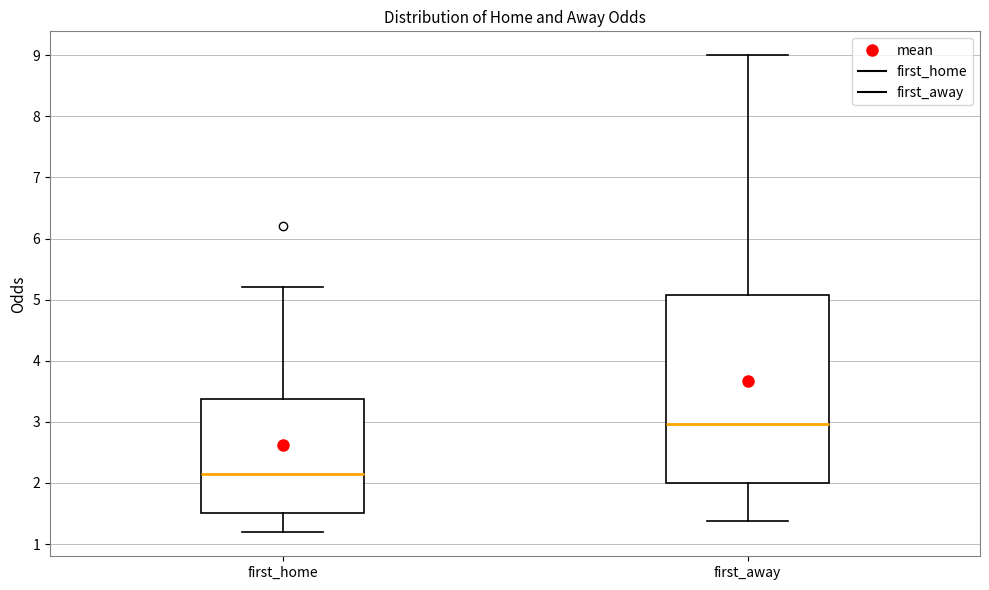

Reading left to right, transcribe this box plot: for each box, give where its median line is, the range the box spans, and where its two whiskers end, as read against the y-axis. The values are not printed on the chart, so give them approximately, as read against the axis.

first_home: median 2.1, box 1.5 to 3.4, whiskers 1.2 to 5.2
first_away: median 3.0, box 2.0 to 5.1, whiskers 1.4 to 9.0